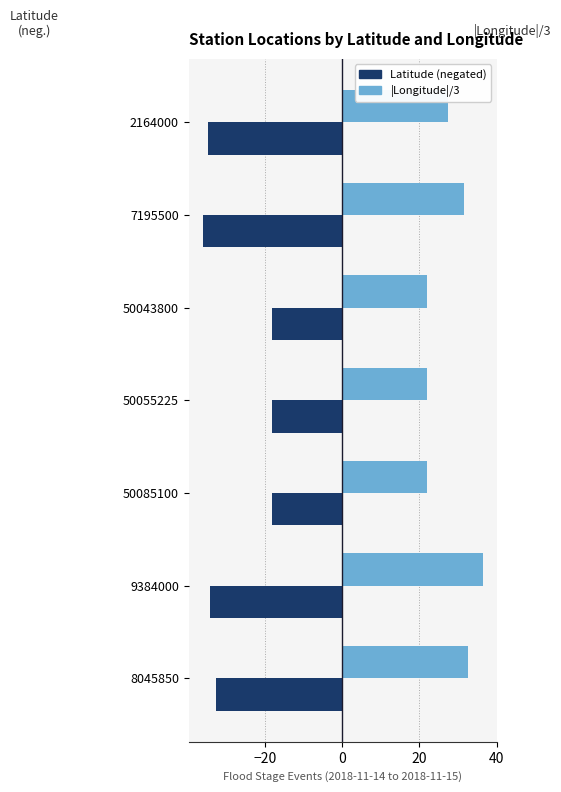

What is the total value across all series at 50043800?

3.9